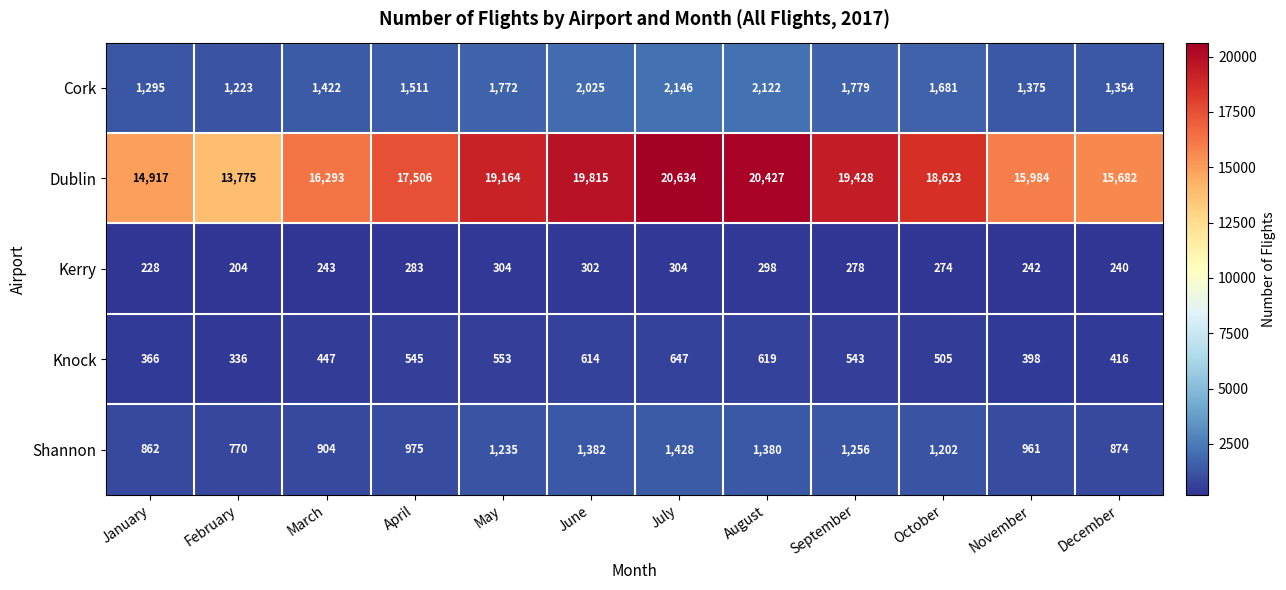

What is the difference between the second highest and minimum values in the Dublin series?

6652